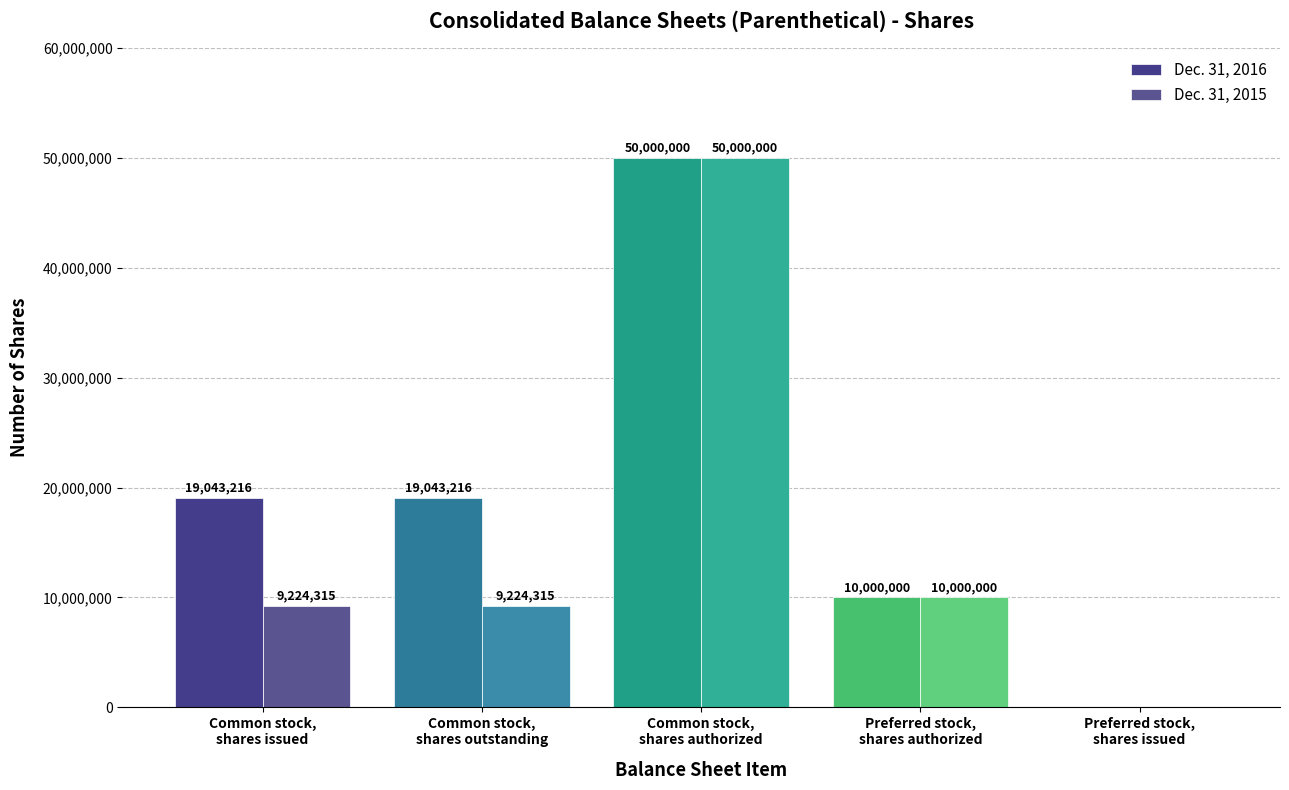

The value of Dec. 31, 2016 at Common stock,
shares authorized is 50000000. True or false?

True